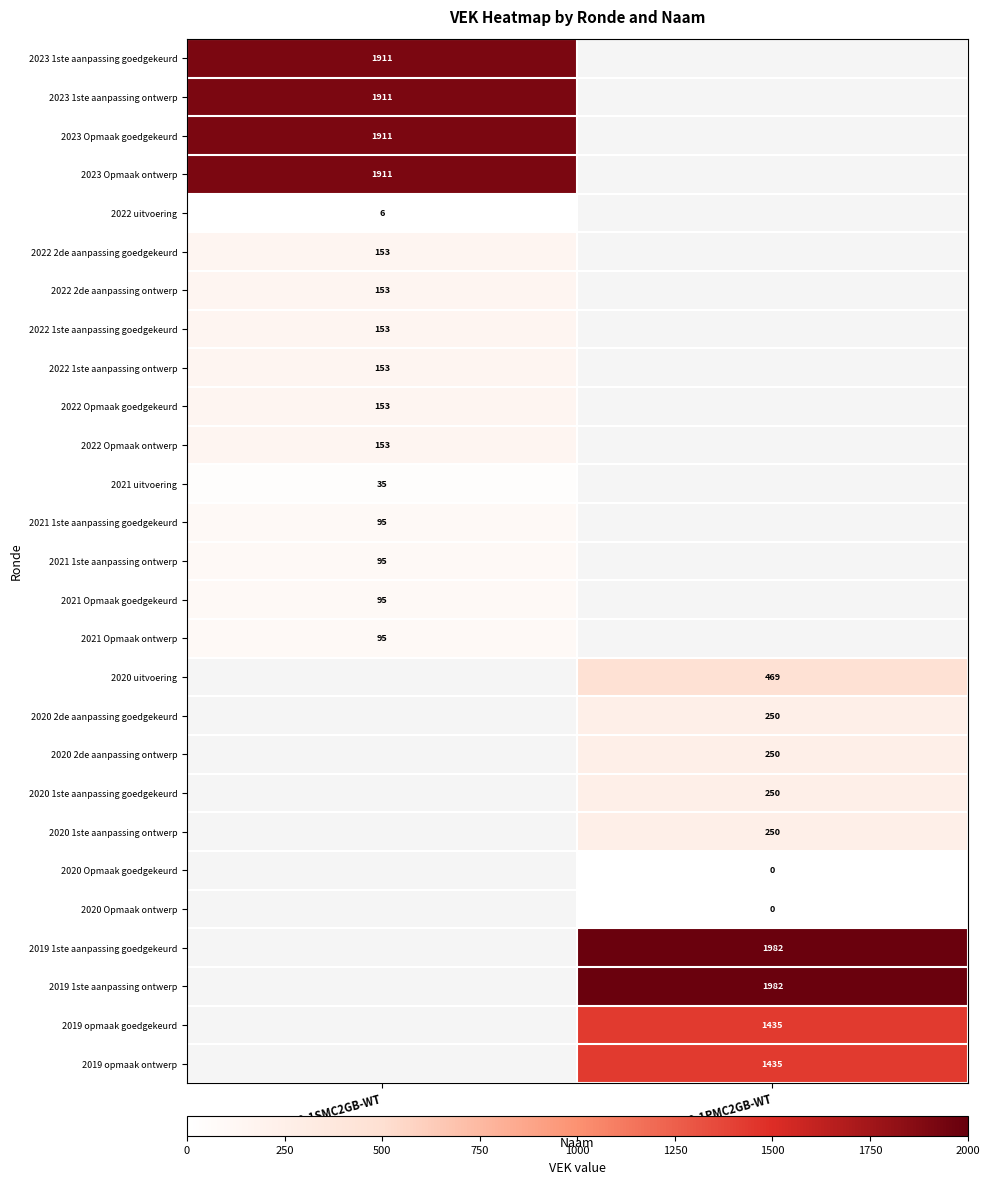

The value of 2021 Opmaak goedgekeurd at SJ0-1SMC2GB-WT is 95. True or false?

True